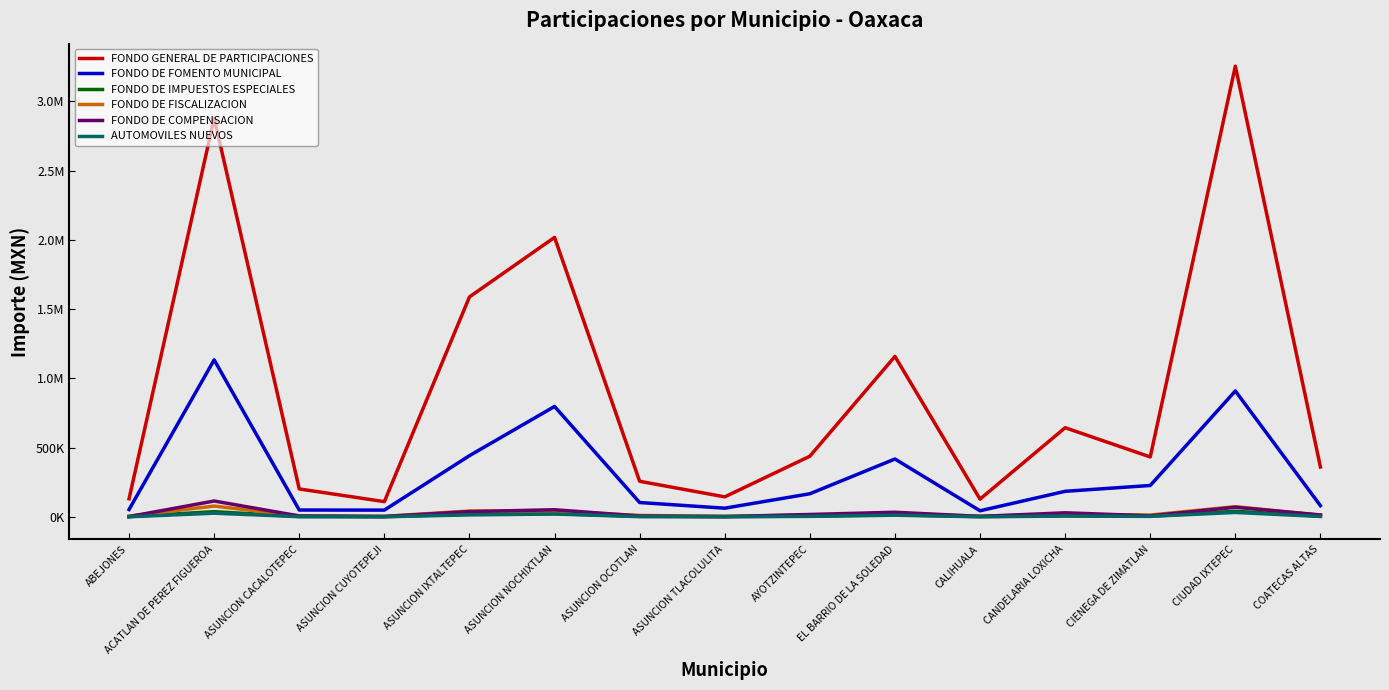

Between ABEJONES and ASUNCION OCOTLAN, which series saw the biggest shift?

FONDO GENERAL DE PARTICIPACIONES